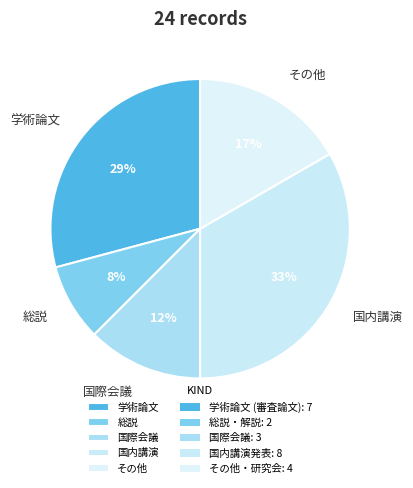

The 学術論文 slice represents 29% of the pie. True or false?

True